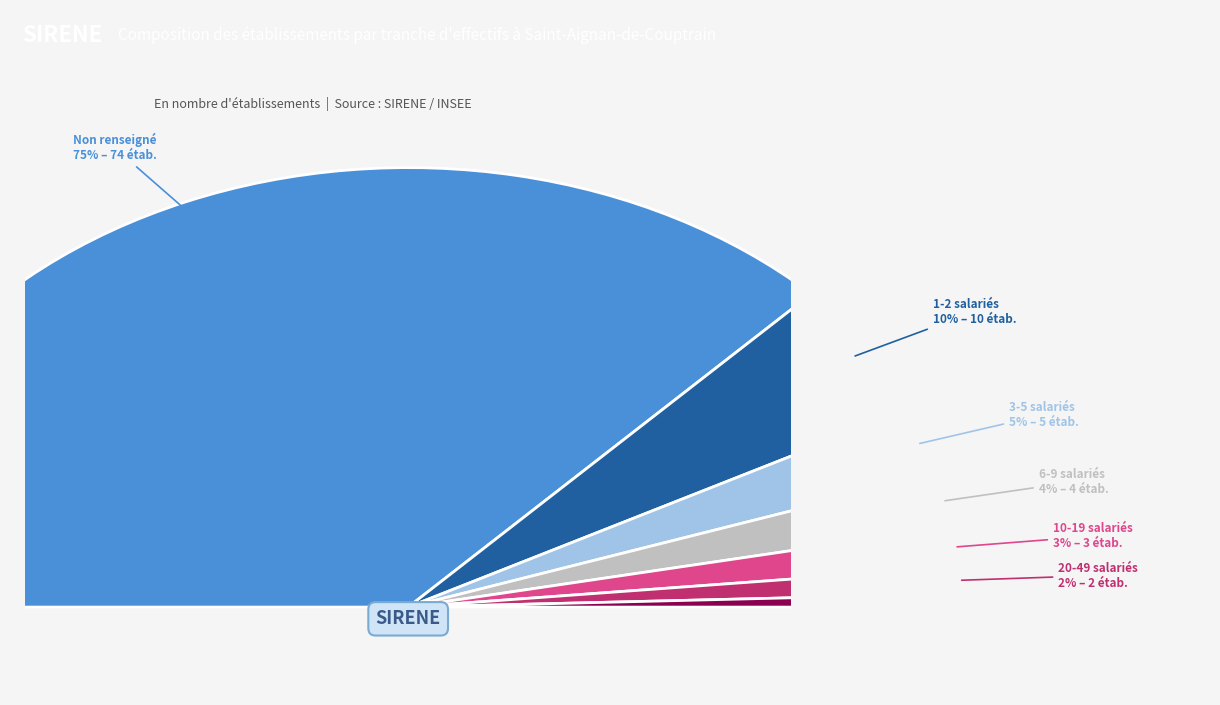

How much of the chart is everything except 21?

99.0%